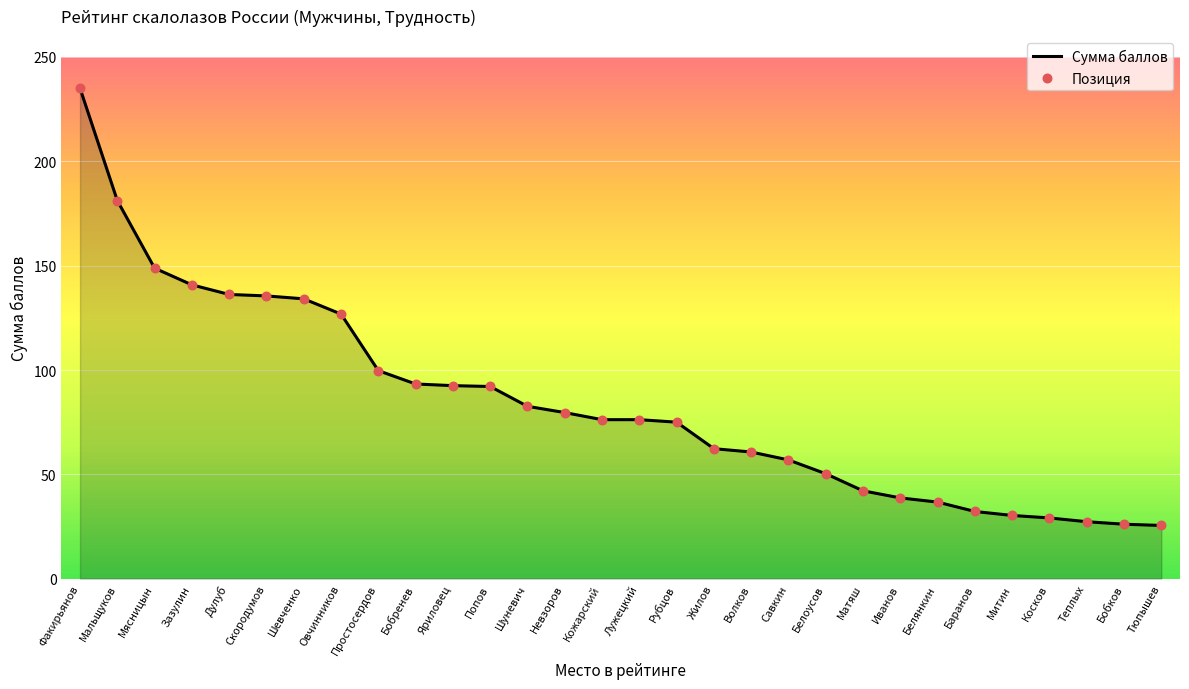

Approximately how many times larger is the value at Косков compared to Белянкин?

0.8